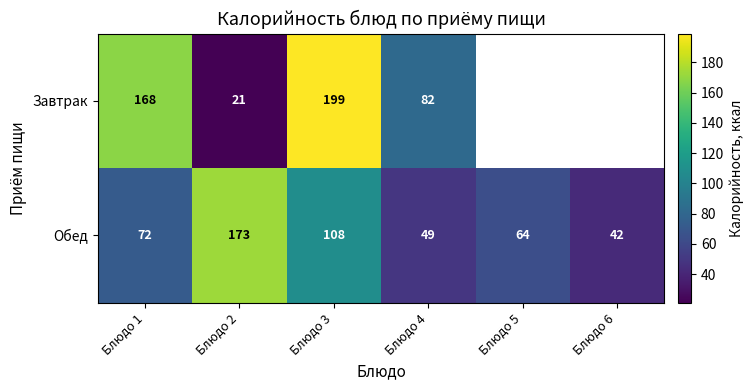

Which category has the lowest value in the Завтрак series?

Блюдо 2